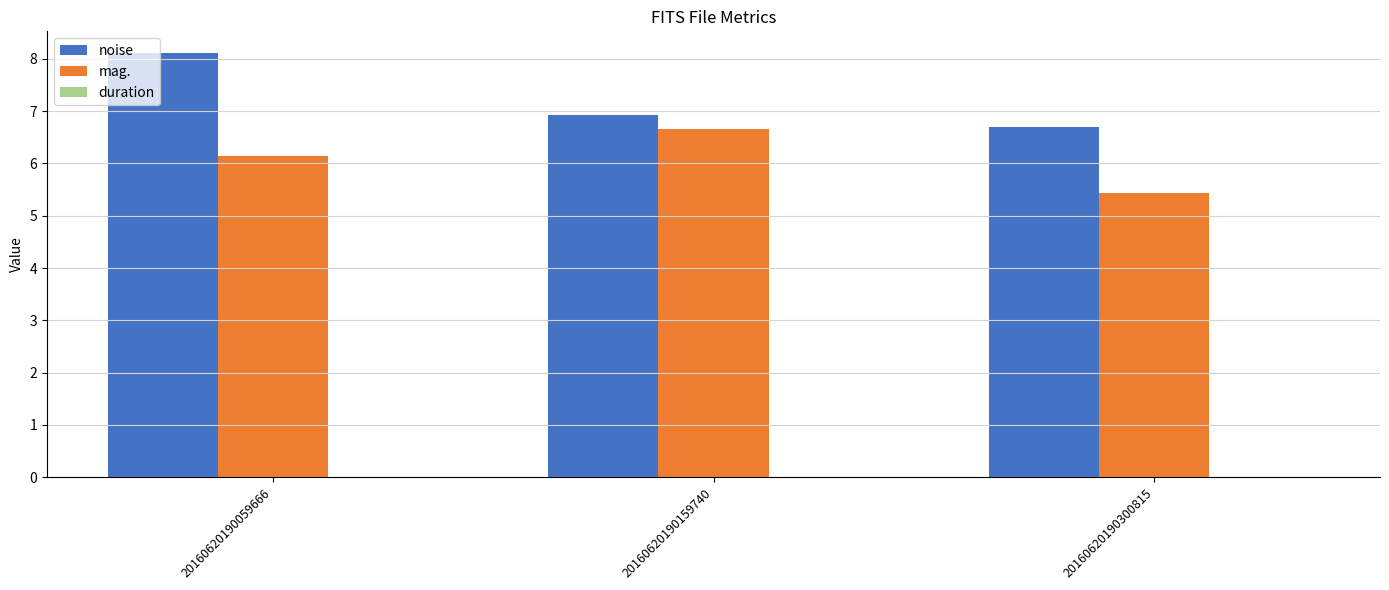

The noise series shows 6.7 at 20160620190300815. True or false?

True